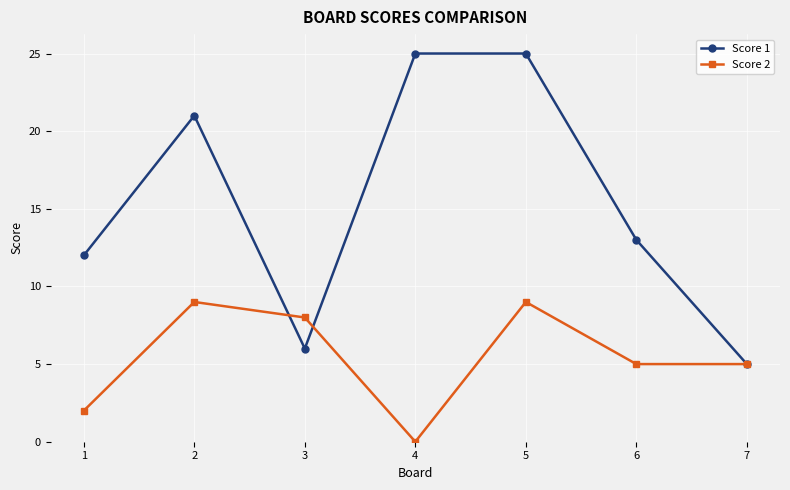

How many series are shown in this chart?

2